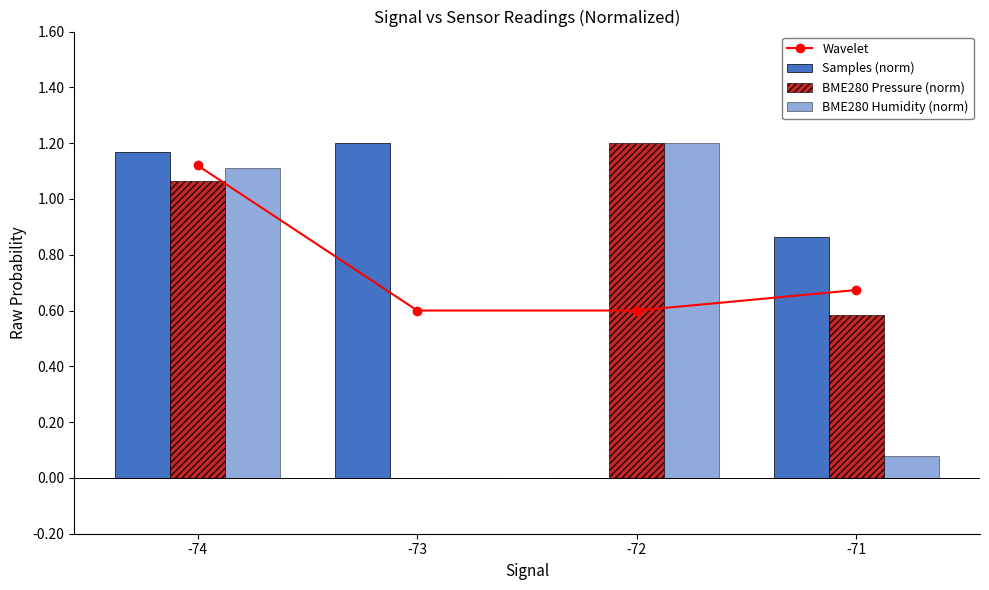

What are all the series names shown in the legend?

Wavelet, Samples (norm), BME280 Pressure (norm), BME280 Humidity (norm)